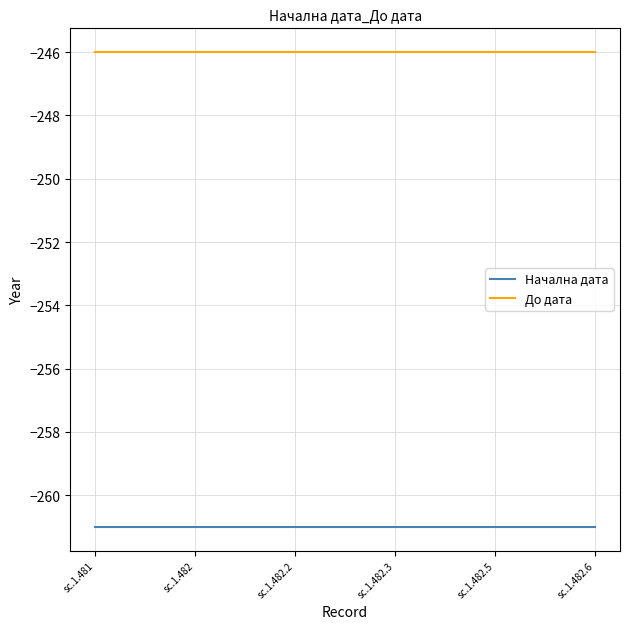

Reading left to right, what are all the values shown in this chart?

Начална дата: sc.1.481=-261	sc.1.482=-261	sc.1.482.2=-261	sc.1.482.3=-261	sc.1.482.5=-261	sc.1.482.6=-261
До дата: sc.1.481=-246	sc.1.482=-246	sc.1.482.2=-246	sc.1.482.3=-246	sc.1.482.5=-246	sc.1.482.6=-246